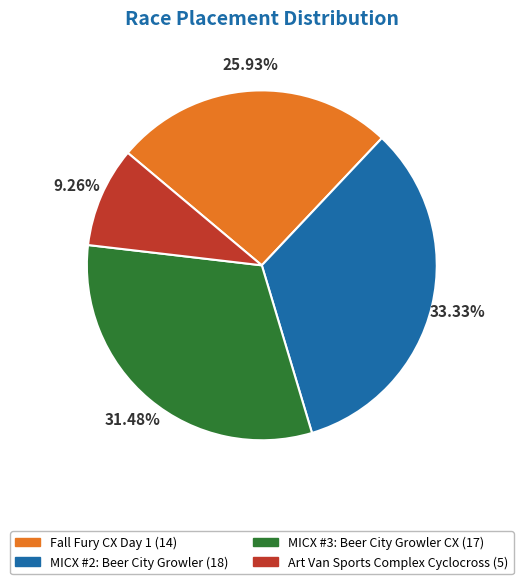

How many slices are in this pie chart?

4